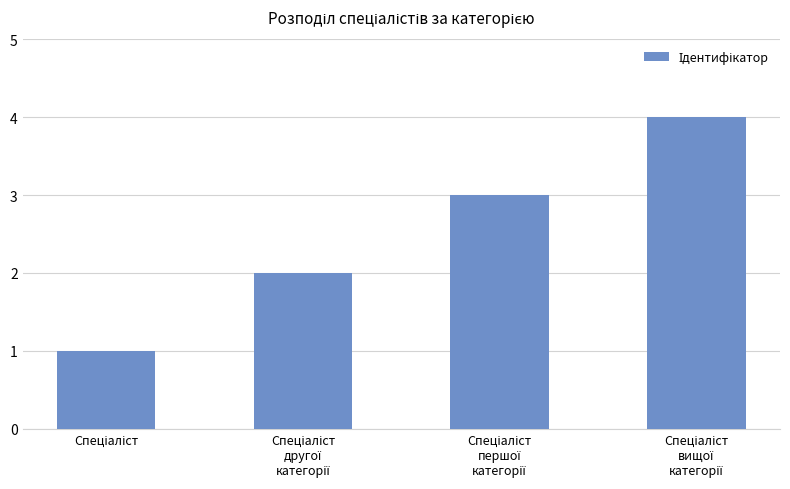

What is the sum of all values?

10